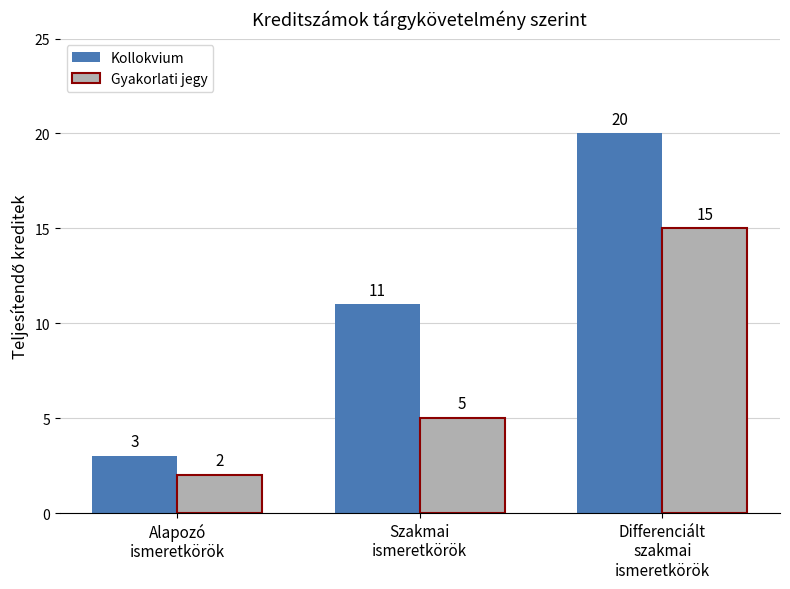

Which series has the widest spread of values?

Kollokvium